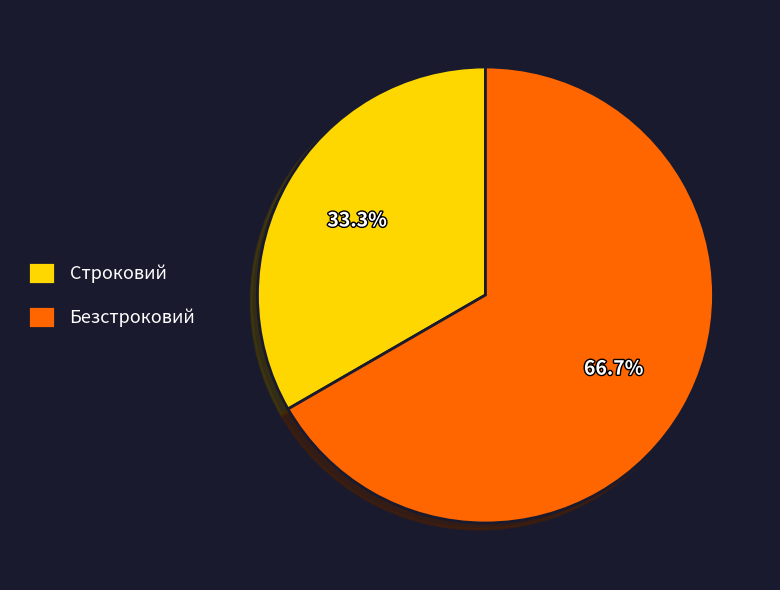

How many slices are in this pie chart?

2